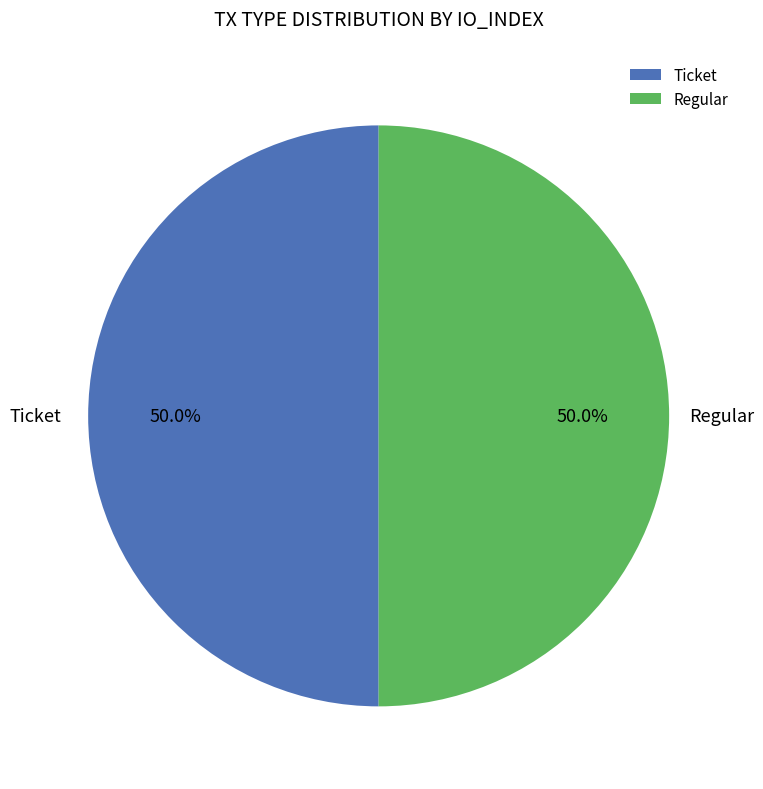

What is the total percentage of Ticket and Regular?

100.0%